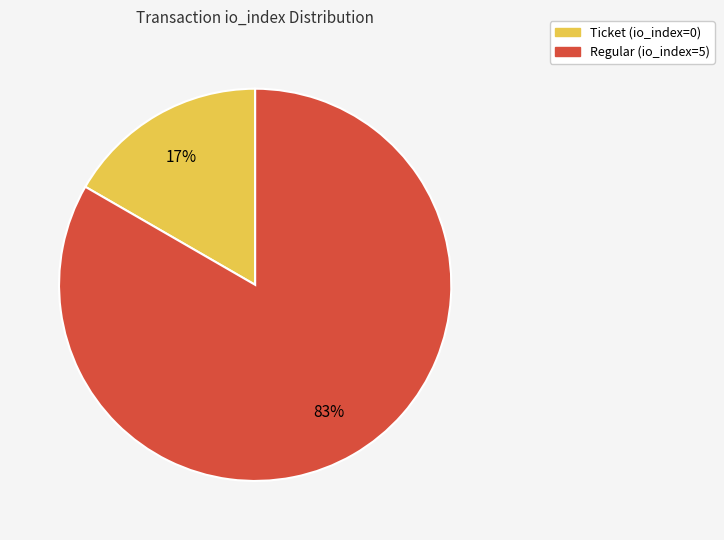

To the nearest percent, what is the average slice percentage?

50%